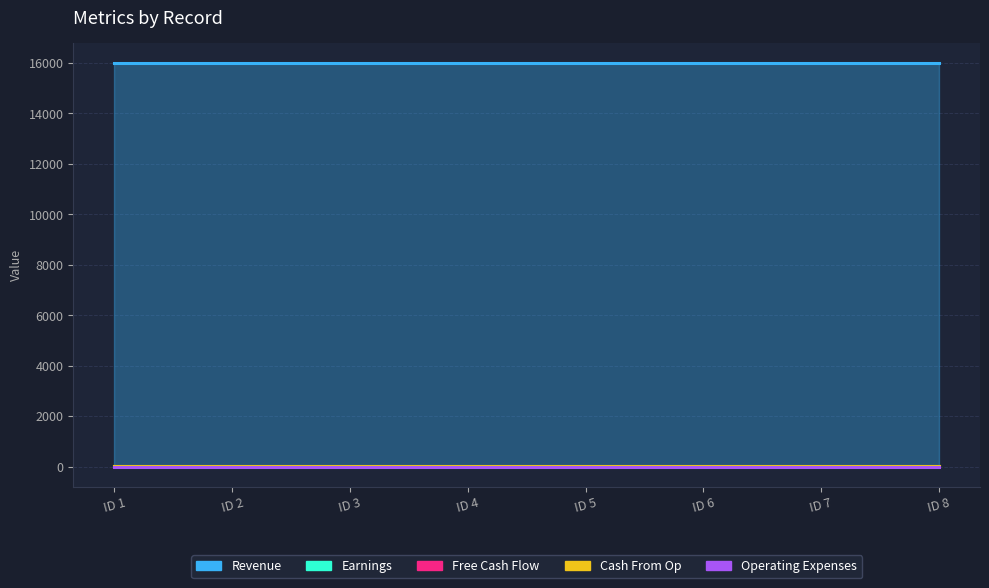

True or false: Revenue and Cash From Op cross at least once.

False